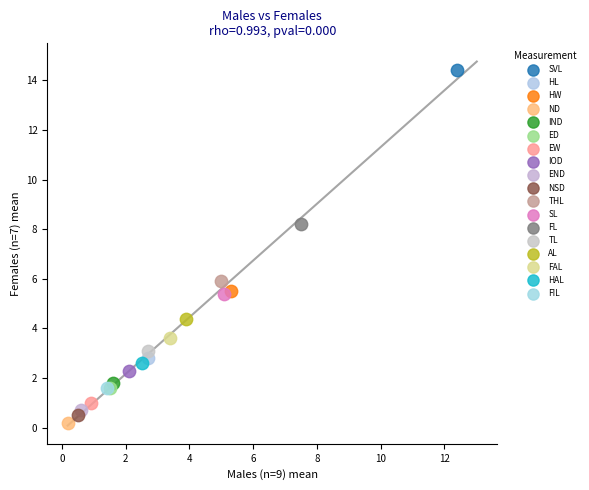

Which series contains the highest Y value?

SVL